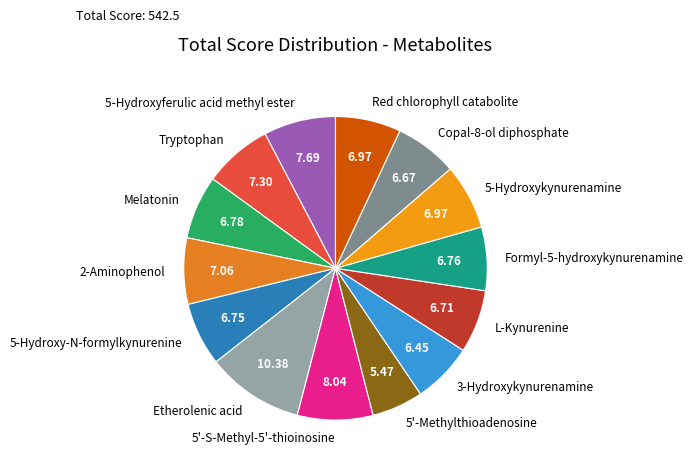

Which slice is the largest?

Etherolenic acid